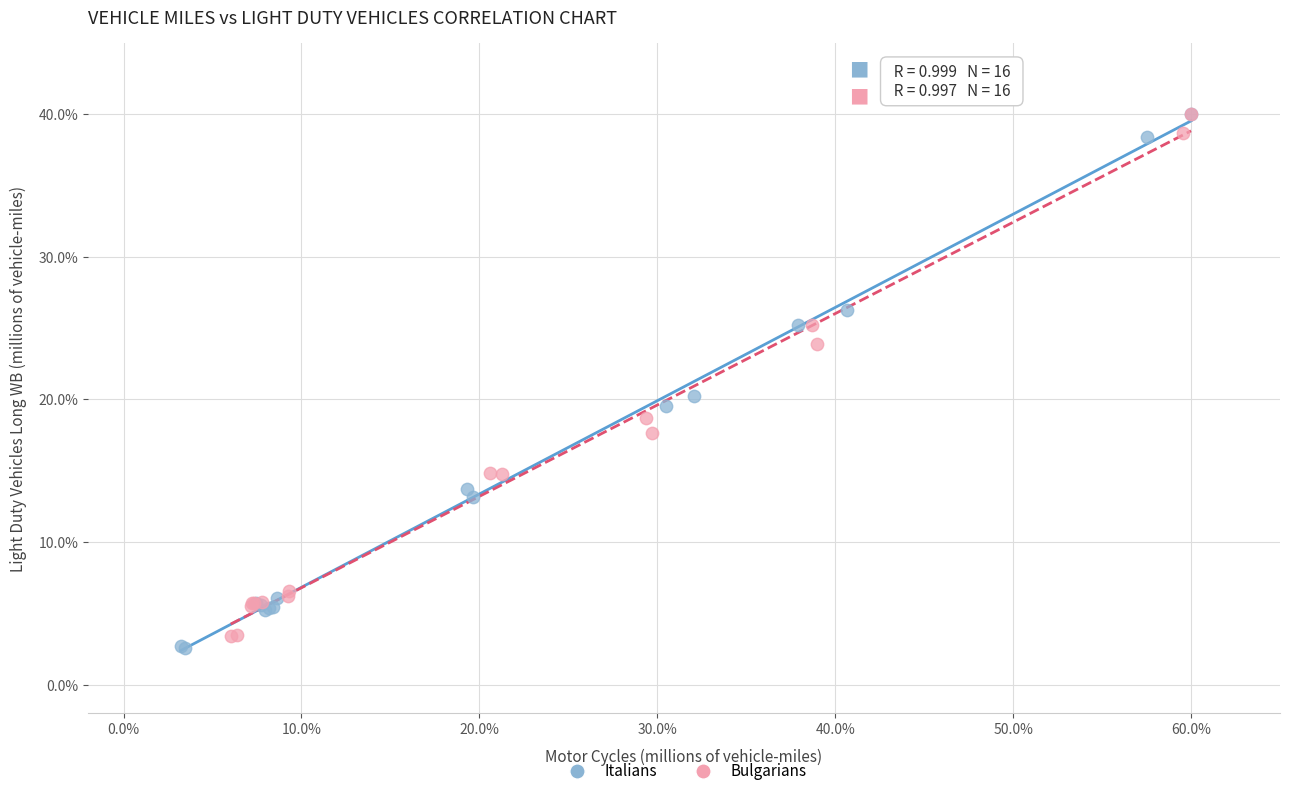

Which series has the largest Y range (max minus min)?

Italians